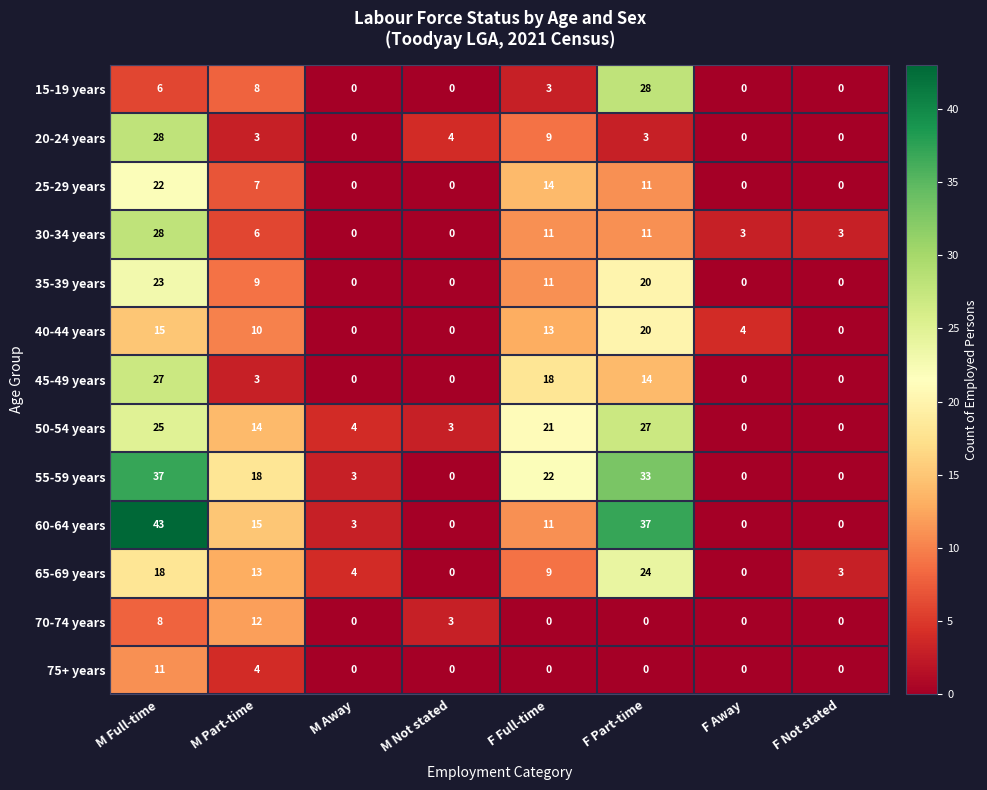

Is the value of 75+ years at M Part-time greater than the value of 35-39 years at M Part-time?

No